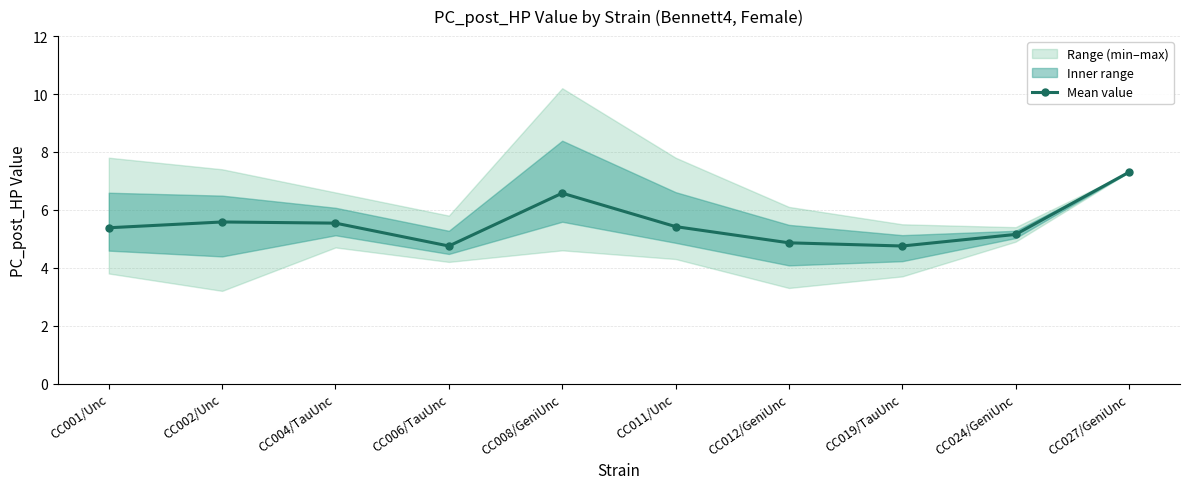

At which category does the data reach its first local valley?

CC006/TauUnc